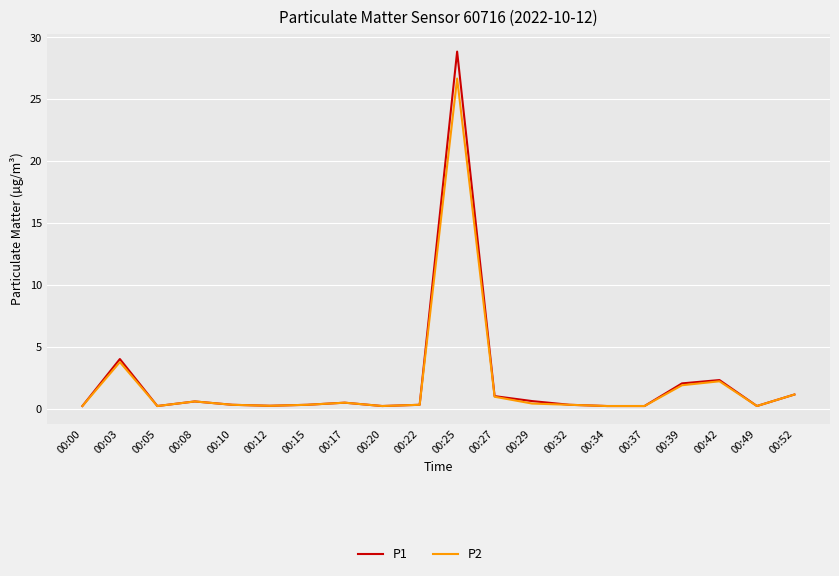

At which category is the sum across all series the highest?

00:25